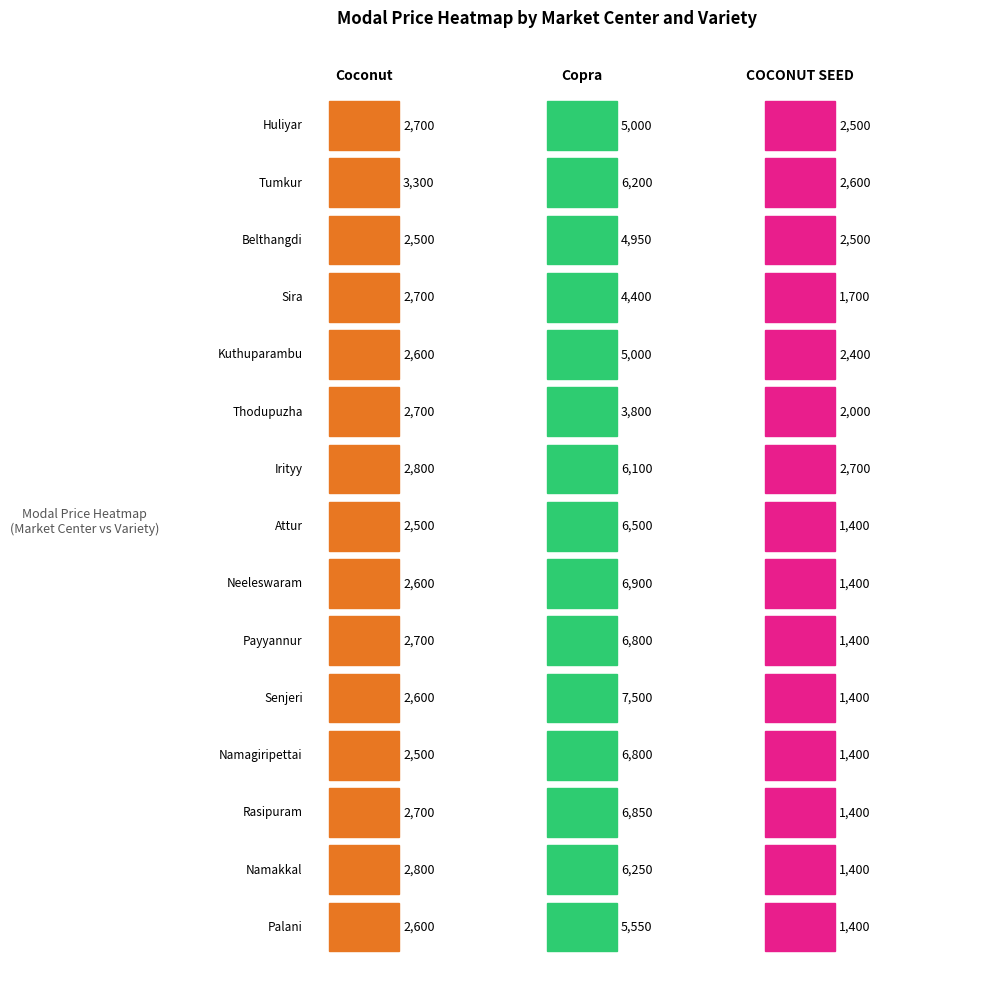

Where is COCONUT SEED nearest to the value 2050?

Thodupuzha